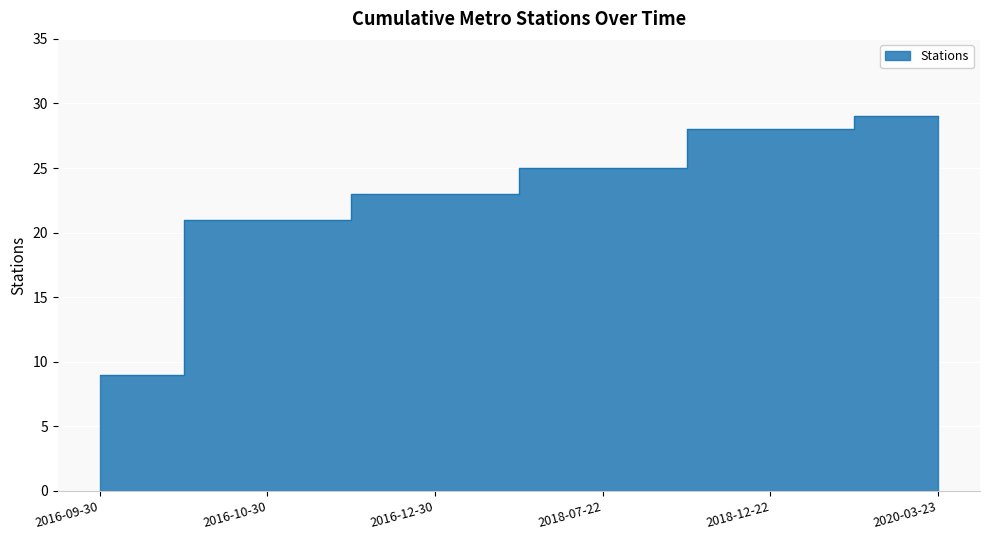

True or false: the data has more than 1 interior local peaks.

False